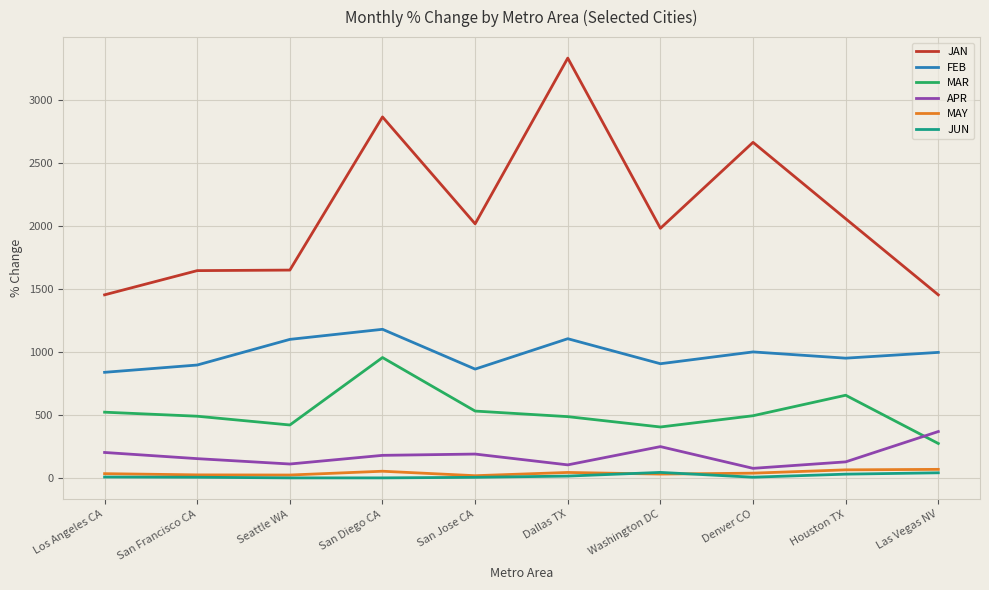

True or false: JUN and MAR intersect in this chart.

False